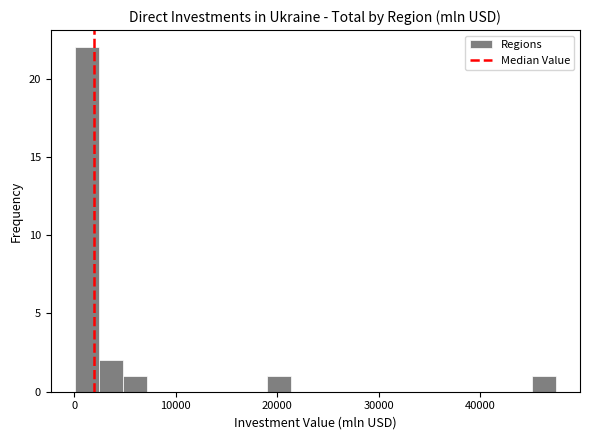

Read against the x-axis, roughly where is the centre of the tallest bar?

1000